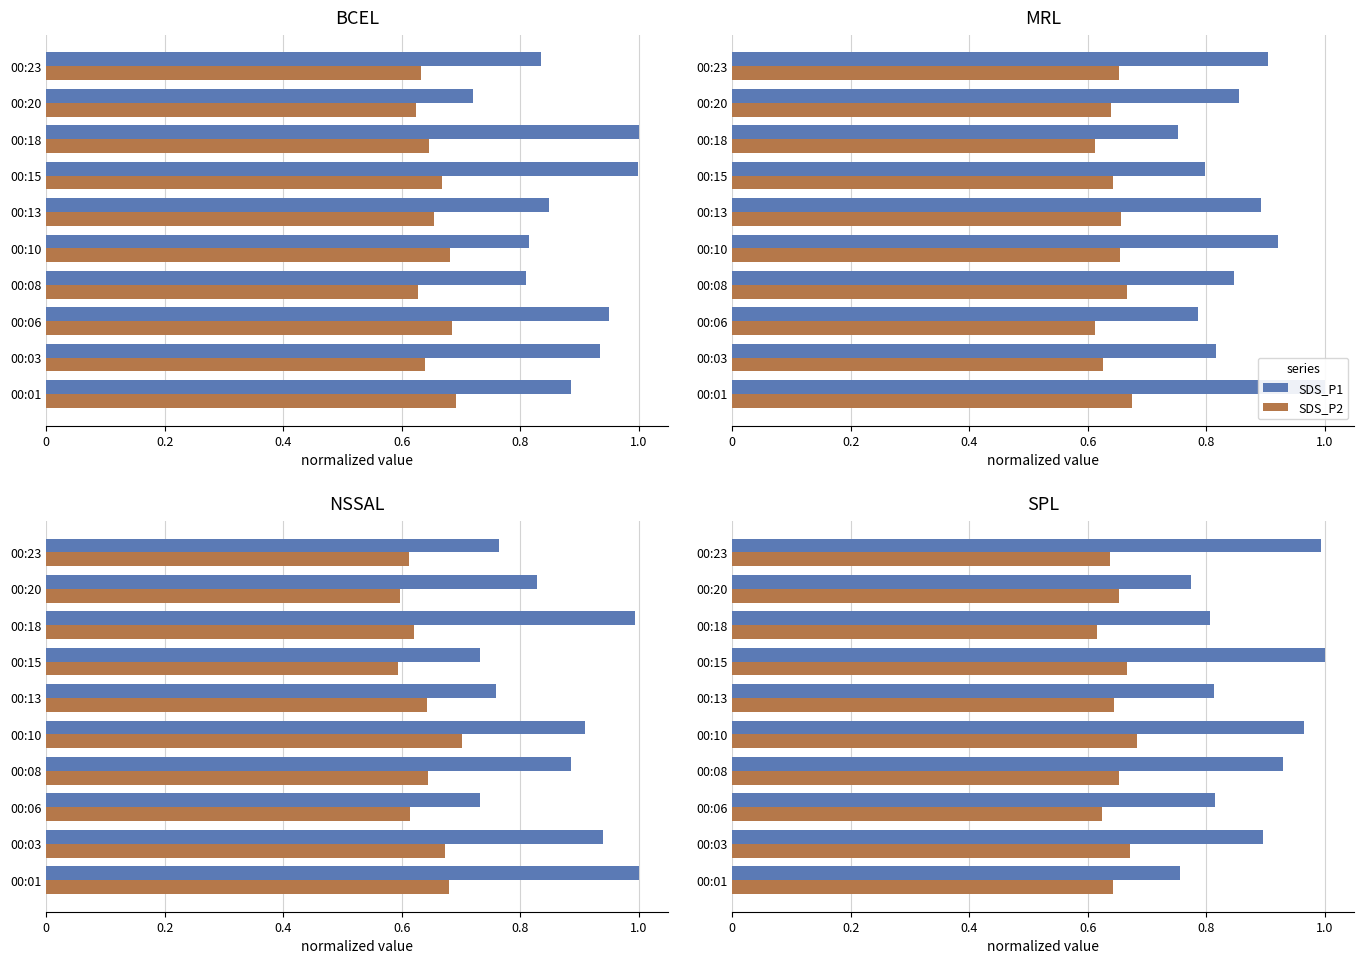

At how many categories does at least one series exceed 0?

10